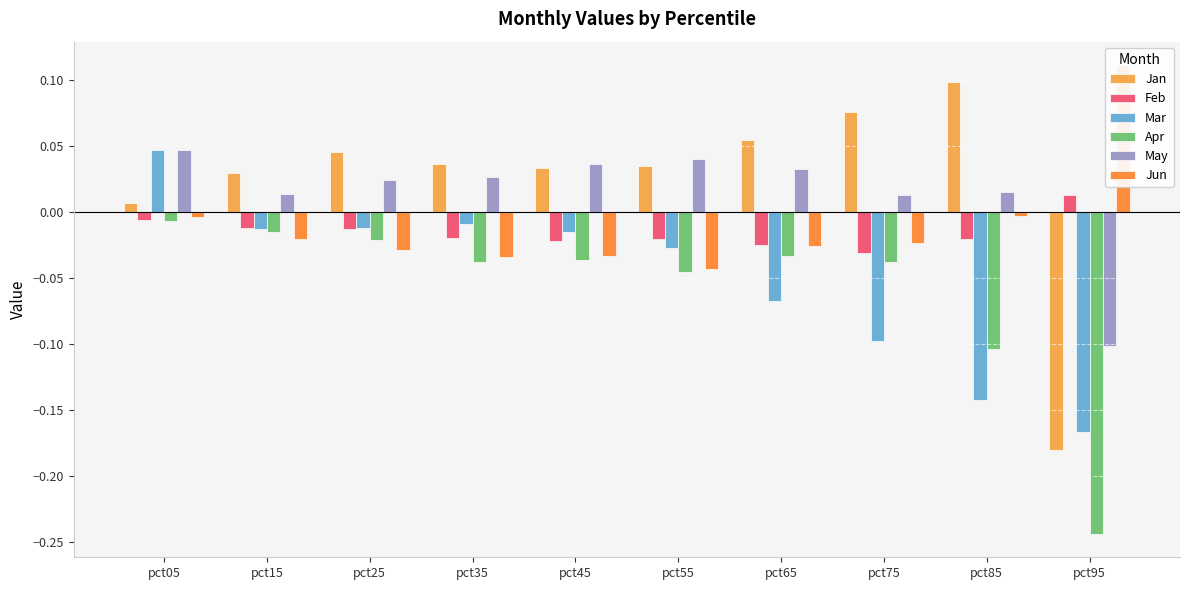

Reading right to left, extract all data points from this chart.

Jan: pct95=-0.2	pct85=0.1	pct75=0.1	pct65=0.1	pct55=0.0	pct45=0.0	pct35=0.0	pct25=0.0	pct15=0.0	pct05=0.0
Feb: pct95=0.0	pct85=-0.0	pct75=-0.0	pct65=-0.0	pct55=-0.0	pct45=-0.0	pct35=-0.0	pct25=-0.0	pct15=-0.0	pct05=-0.0
Mar: pct95=-0.2	pct85=-0.1	pct75=-0.1	pct65=-0.1	pct55=-0.0	pct45=-0.0	pct35=-0.0	pct25=-0.0	pct15=-0.0	pct05=0.0
Apr: pct95=-0.2	pct85=-0.1	pct75=-0.0	pct65=-0.0	pct55=-0.0	pct45=-0.0	pct35=-0.0	pct25=-0.0	pct15=-0.0	pct05=-0.0
May: pct95=-0.1	pct85=0.0	pct75=0.0	pct65=0.0	pct55=0.0	pct45=0.0	pct35=0.0	pct25=0.0	pct15=0.0	pct05=0.0
Jun: pct95=0.1	pct85=-0.0	pct75=-0.0	pct65=-0.0	pct55=-0.0	pct45=-0.0	pct35=-0.0	pct25=-0.0	pct15=-0.0	pct05=-0.0